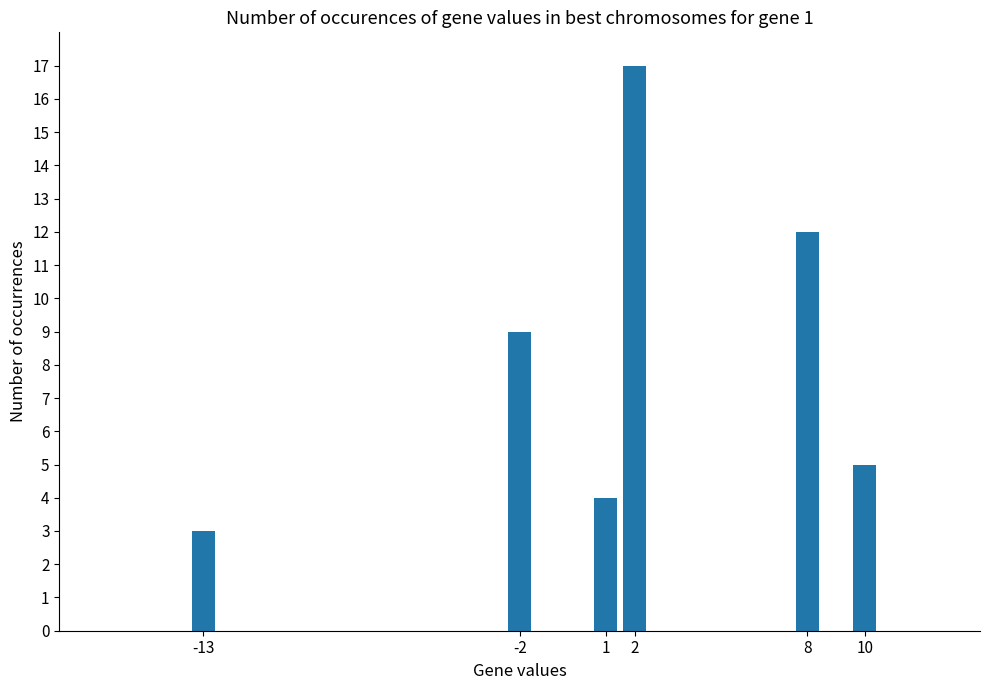

What is the value of the 4th bar from the left?

17